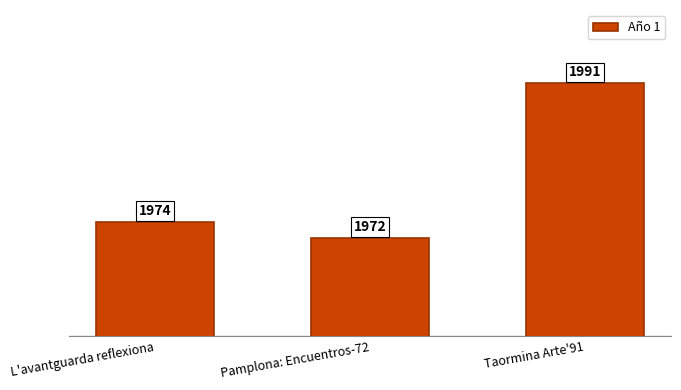

The chart shows a value of 1972 at Pamplona: Encuentros-72. True or false?

True